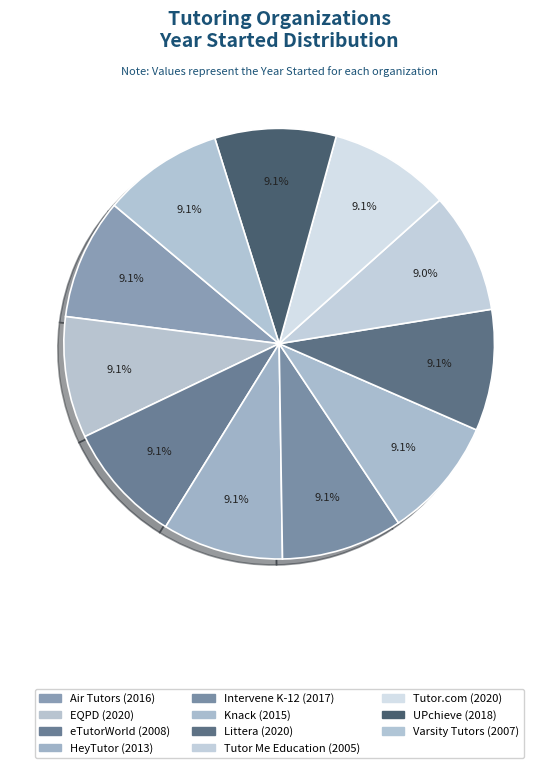

How many segments does this pie chart have?

11